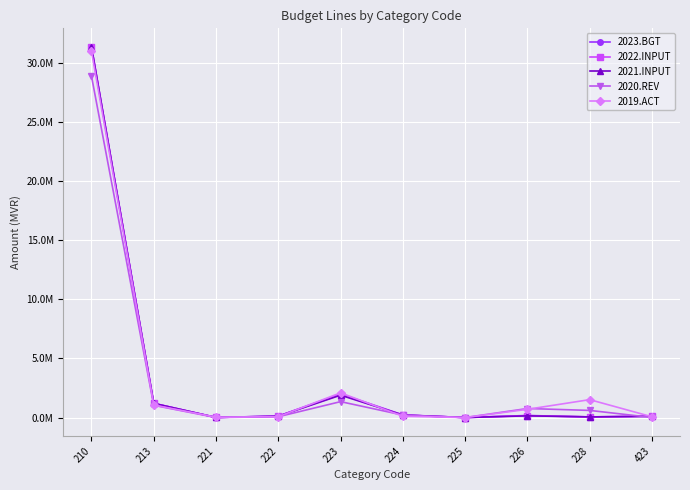

Which series changed the most between 221 and 223?

2019.ACT